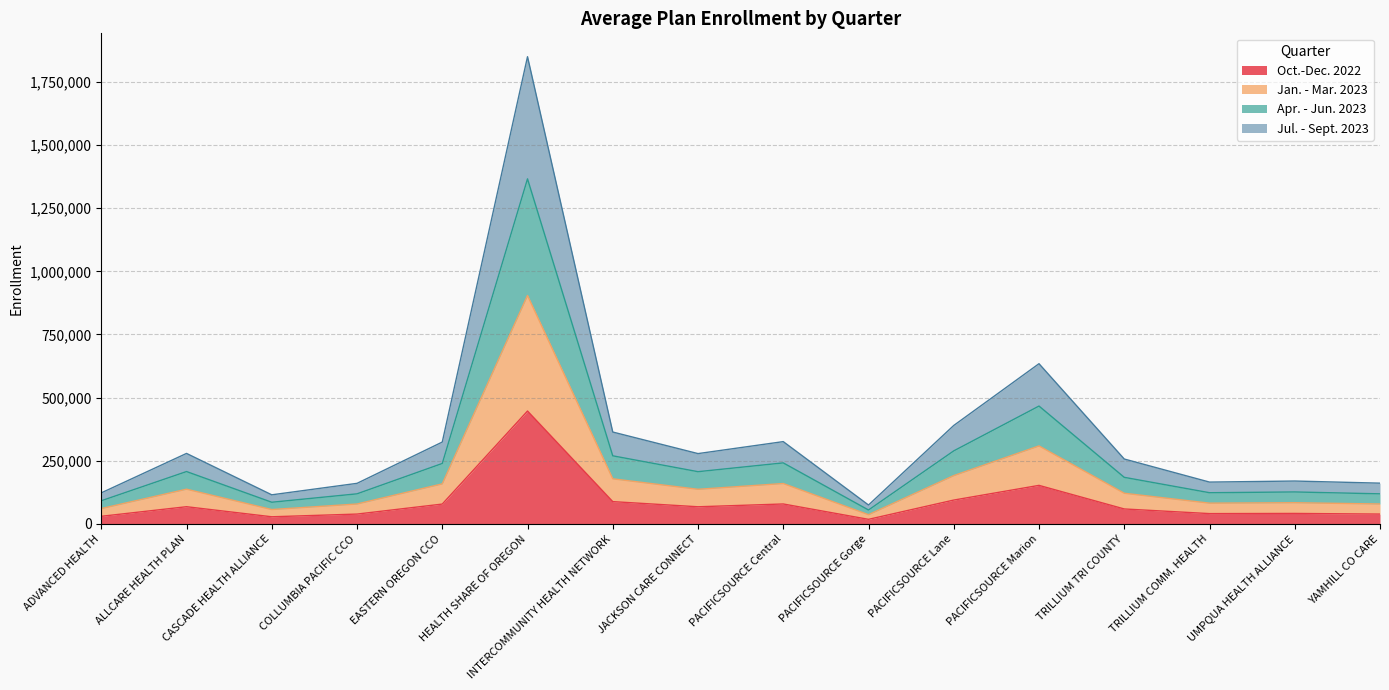

What are all the series names shown in the legend?

Oct.-Dec. 2022, Jan. - Mar. 2023, Apr. - Jun. 2023, Jul. - Sept. 2023